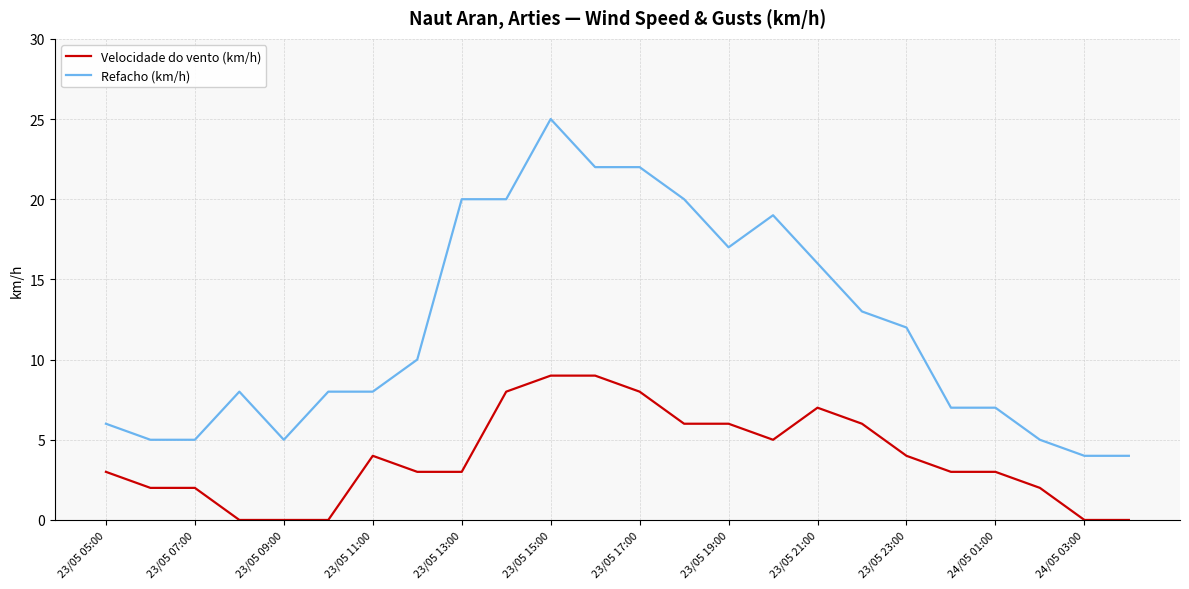

True or false: Velocidade do vento (km/h) and Refacho (km/h) cross at least once.

False